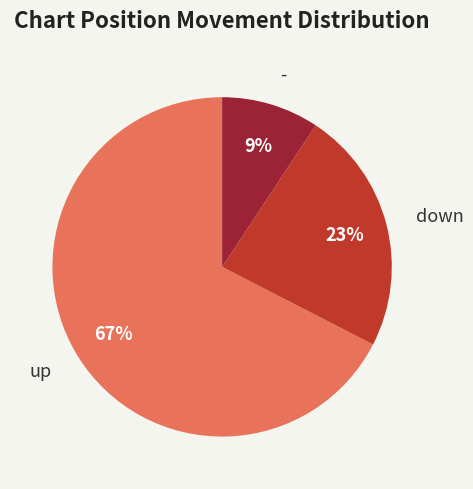

To the nearest percent, what is the combined percentage of up and -?

77%